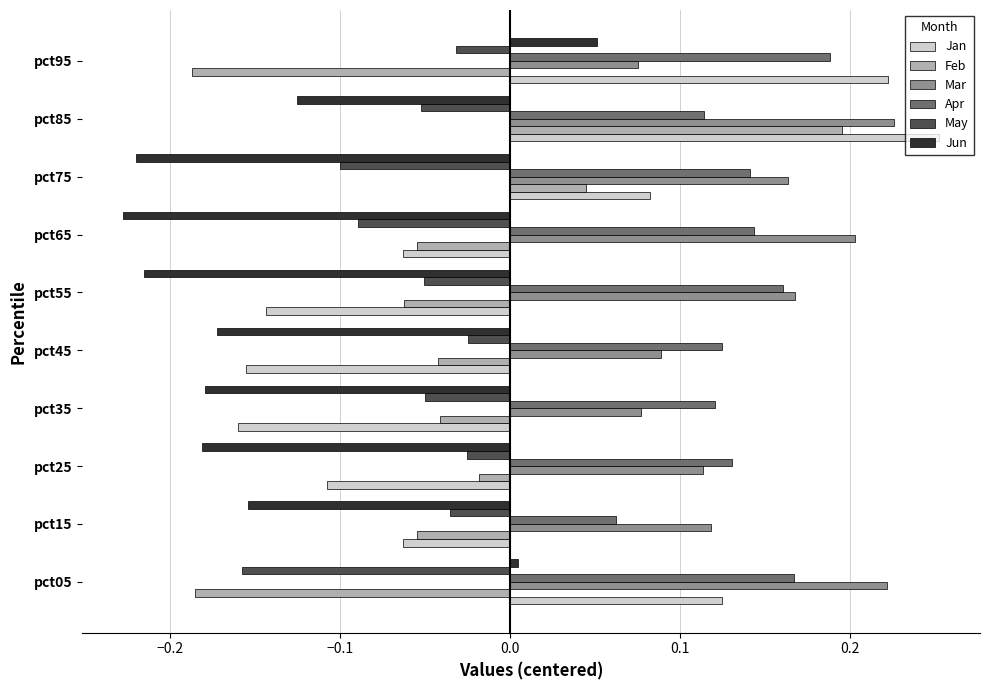

What is the sum of all Feb values?

-0.4